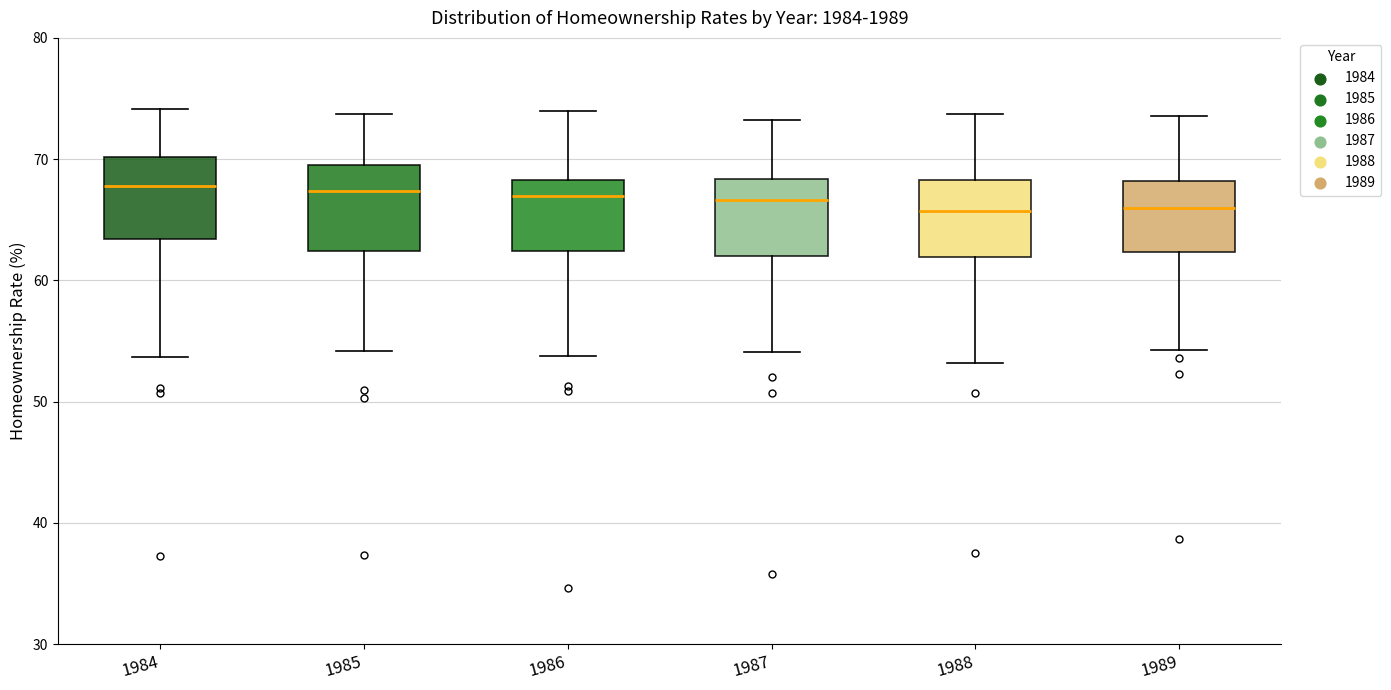

Where does the upper whisker of the box at x = 1984 end on the y-axis? The values are not printed on the chart, so give them approximately, as read against the axis.

74